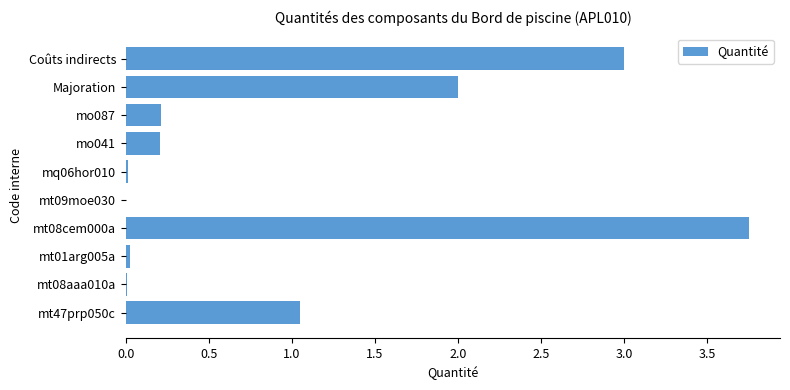

At which category does the chart reach its peak across all series?

mt08cem000a